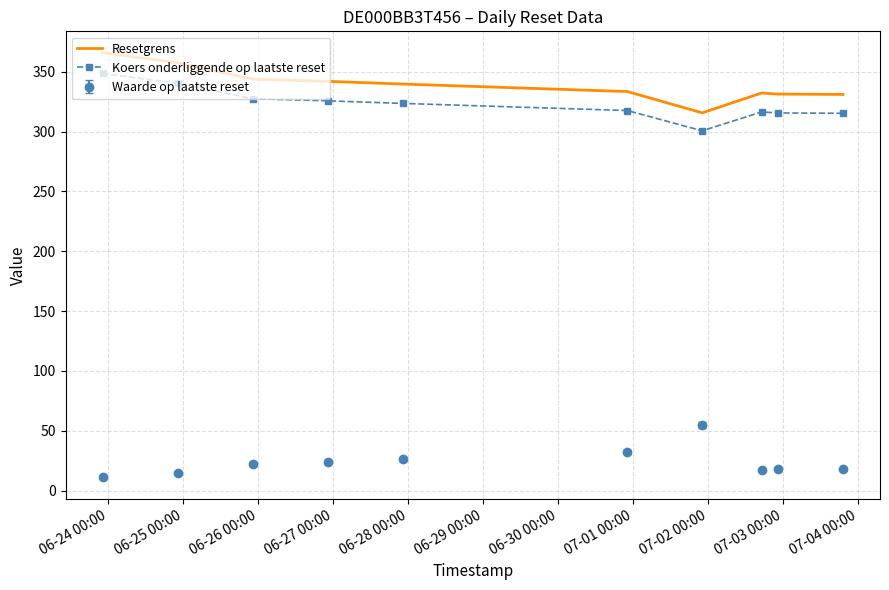

Rank the series by their maximum value, from highest to lowest.

Resetgrens, Koers onderliggende op laatste reset, Waarde op laatste reset